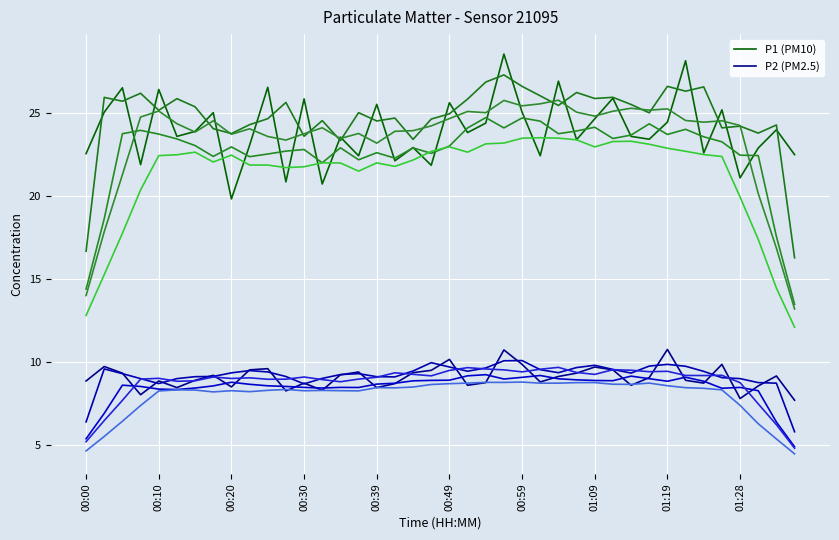

What position from the left is 17?

18